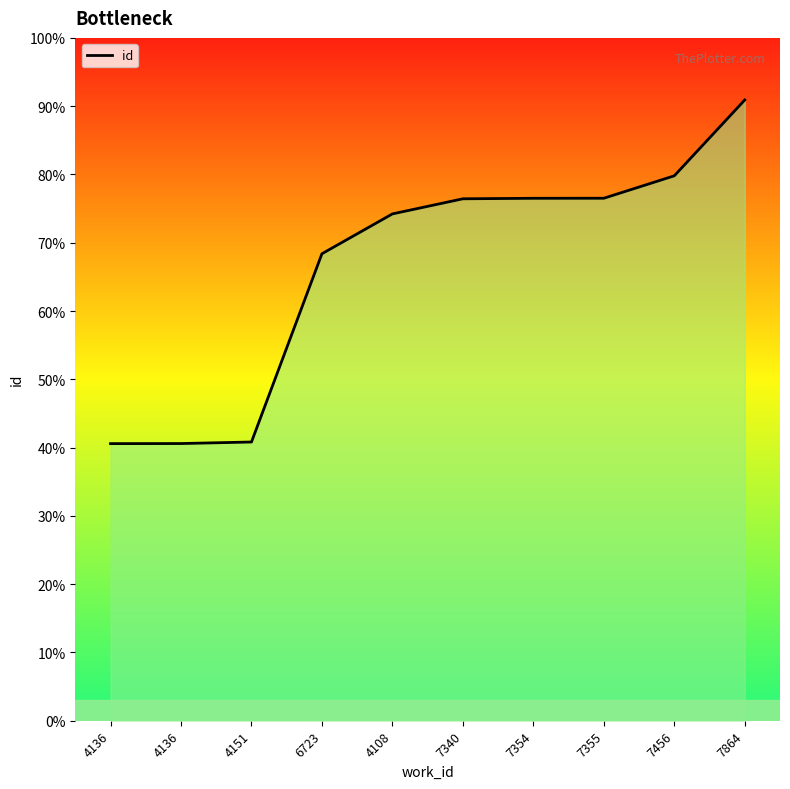

Is this an area chart (filled region under the line)?

Yes